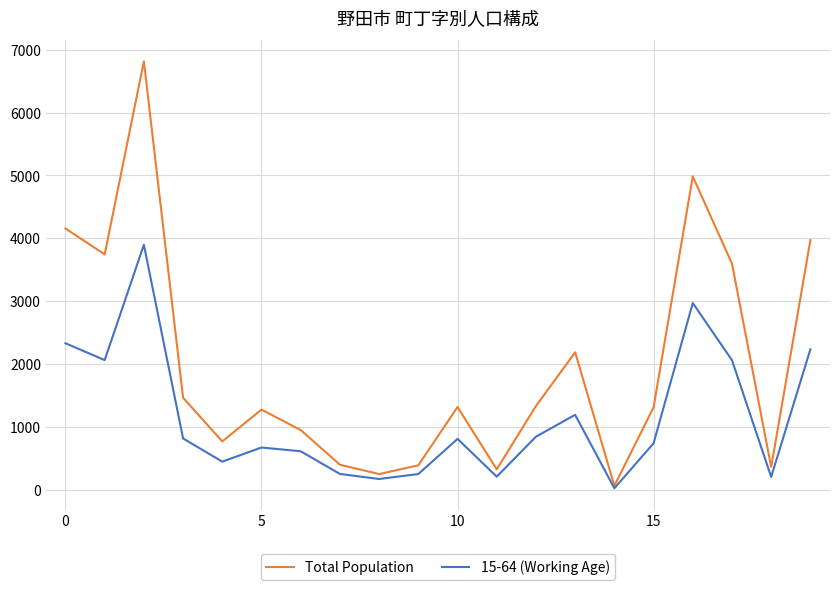

How many series are shown in this chart?

2